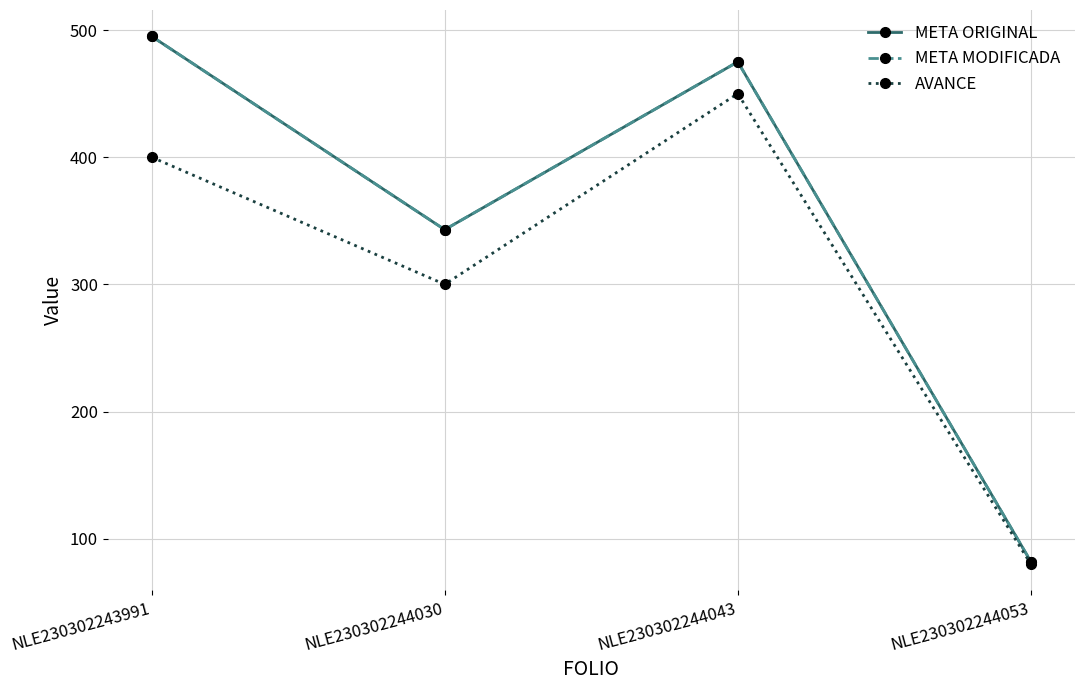

Which series has the widest spread of values?

META ORIGINAL